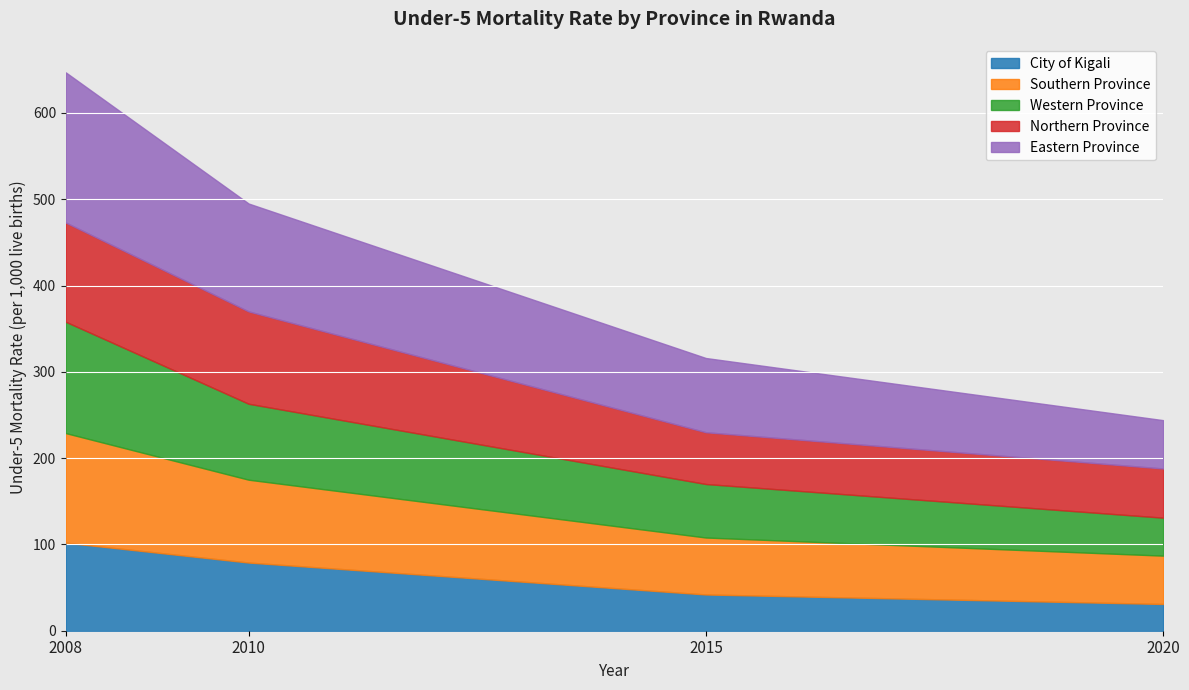

What is the smallest value displayed?

31